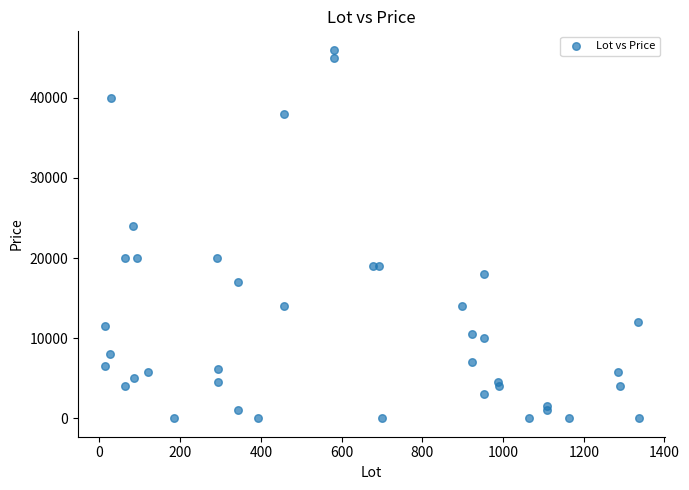

What Y value in the scatter plot is closest to 23000?

24000